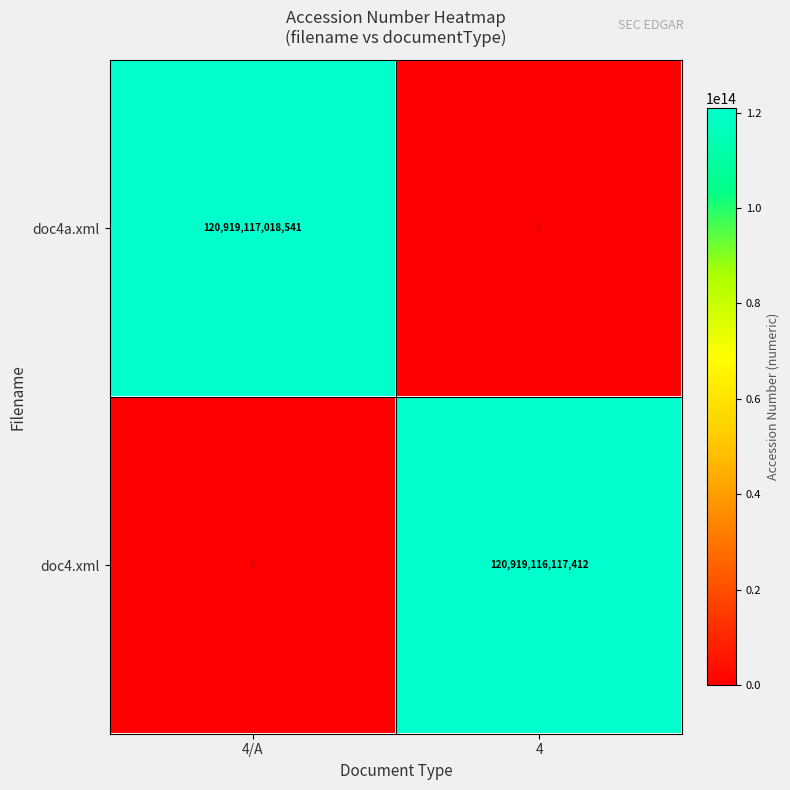

Rank the series at 4 from lowest to highest value.

doc4a.xml, doc4.xml